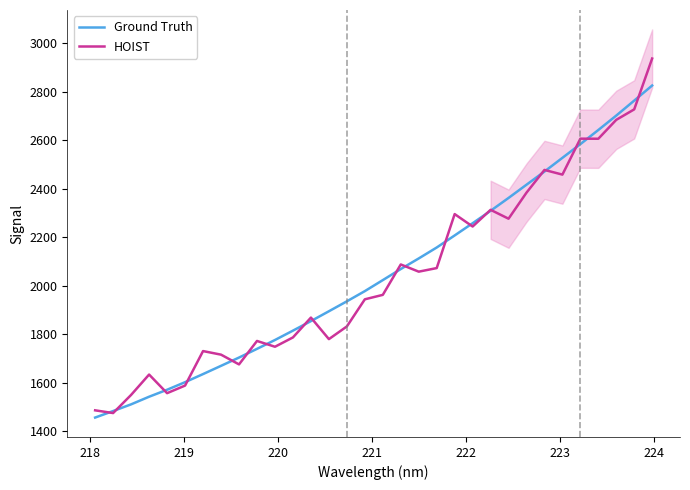

Rank the series by their maximum value, from lowest to highest.

Ground Truth, HOIST